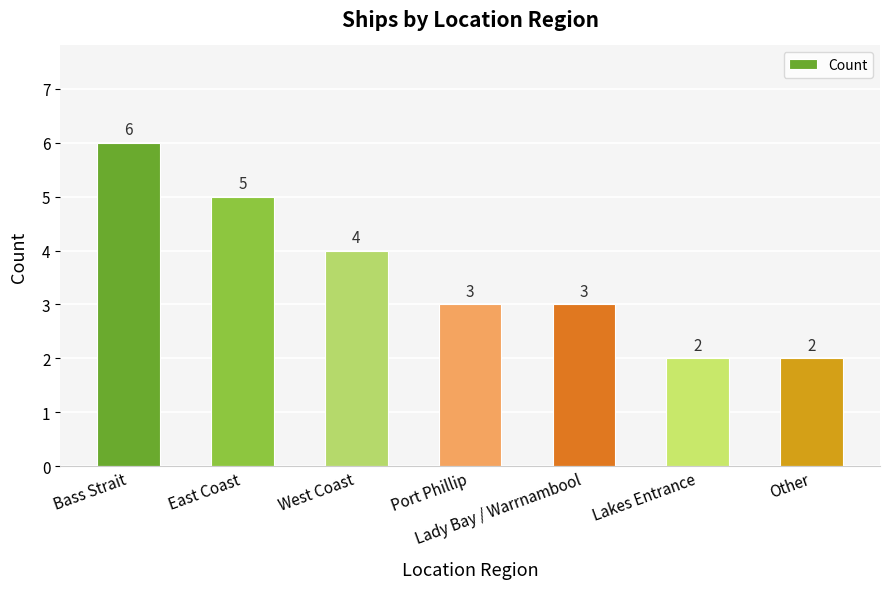

What is the label of the 2nd bar from the right?

Lakes Entrance